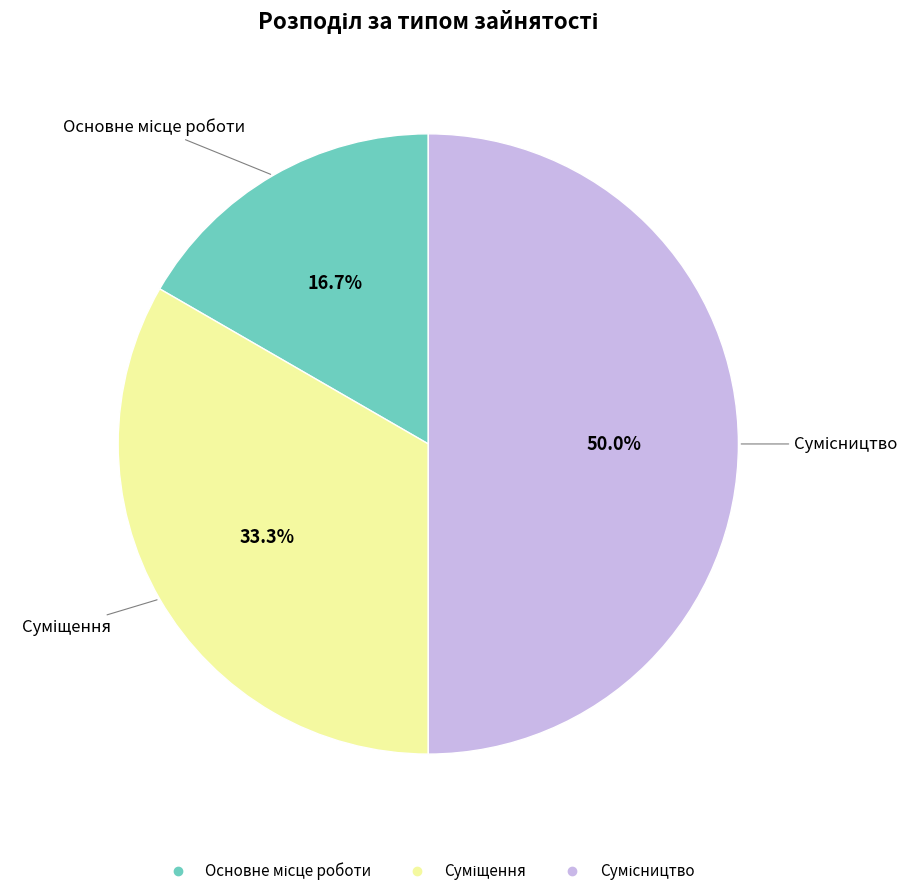

Which category has the smallest portion of the pie?

Основне місце роботи